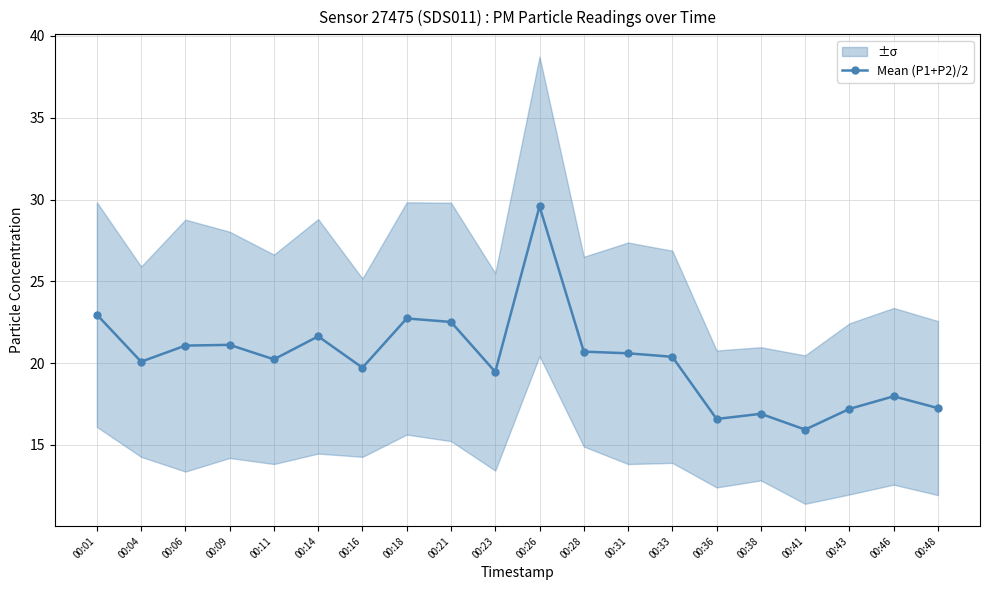

Reading left to right, what are all the values shown in this chart?

23.0	20.1	21.1	21.1	20.2	21.6	19.7	22.7	22.5	19.5	29.6	20.7	20.6	20.4	16.6	16.9	15.9	17.2	18.0	17.2